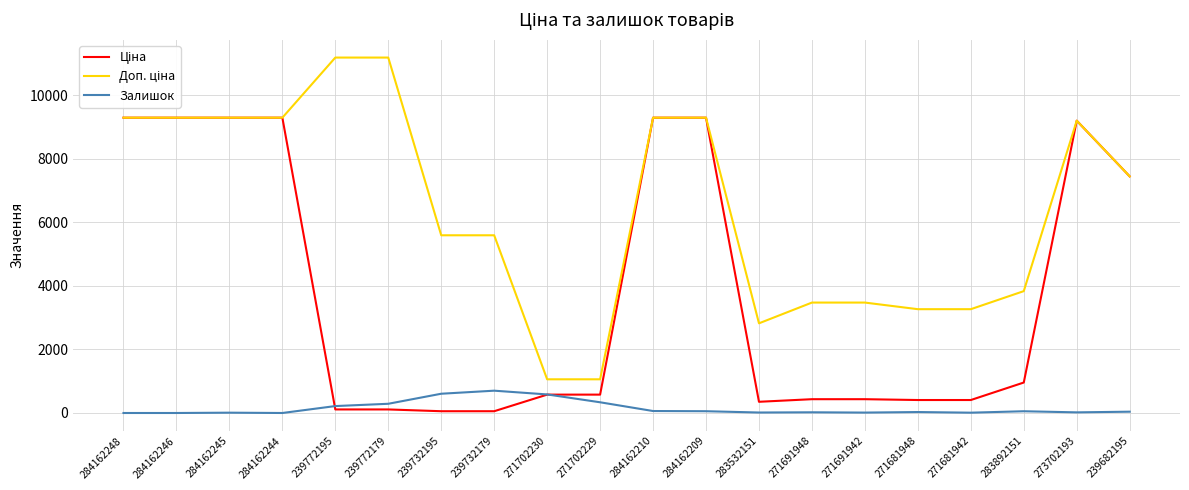

Is it true that Залишок equals 702.0 at 239732179?

True